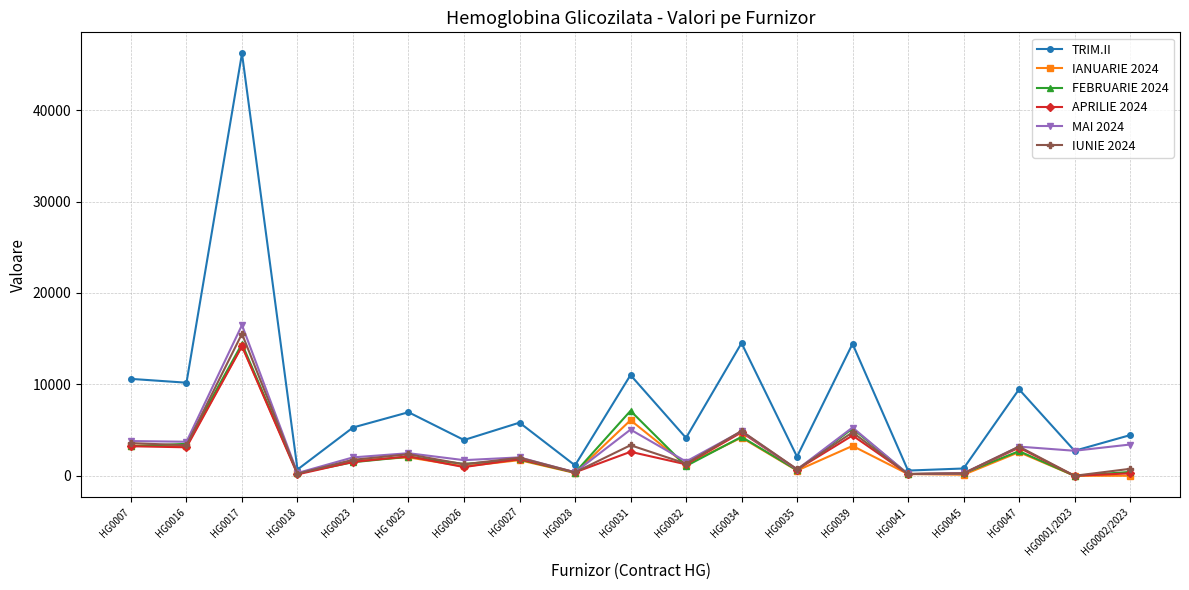

What is the label of the 16th point from the left?

HG0045